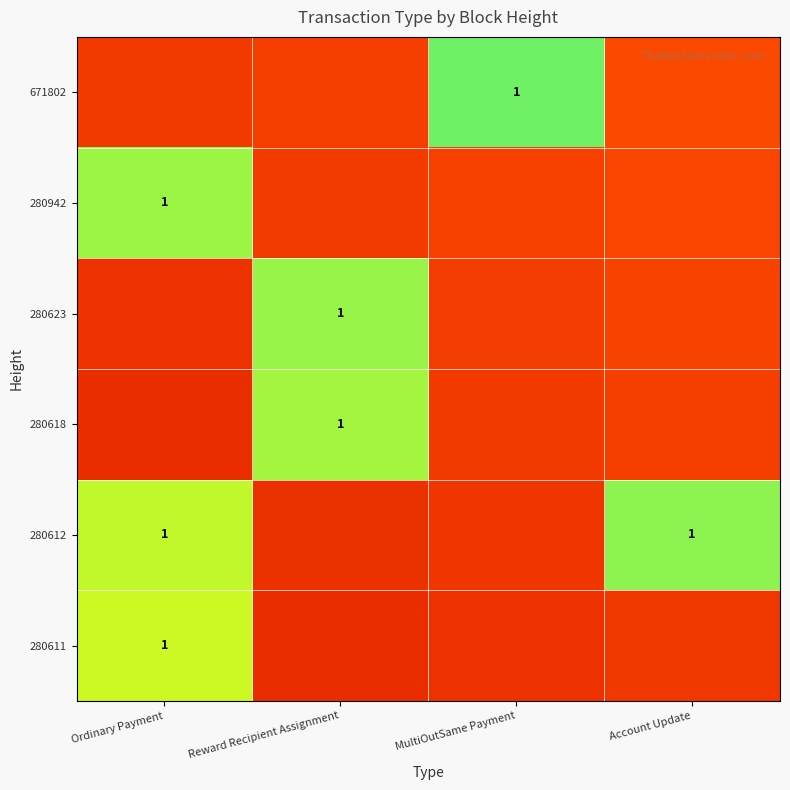

True or false: 671802 has a value of 2.4 at MultiOutSame Payment.

False